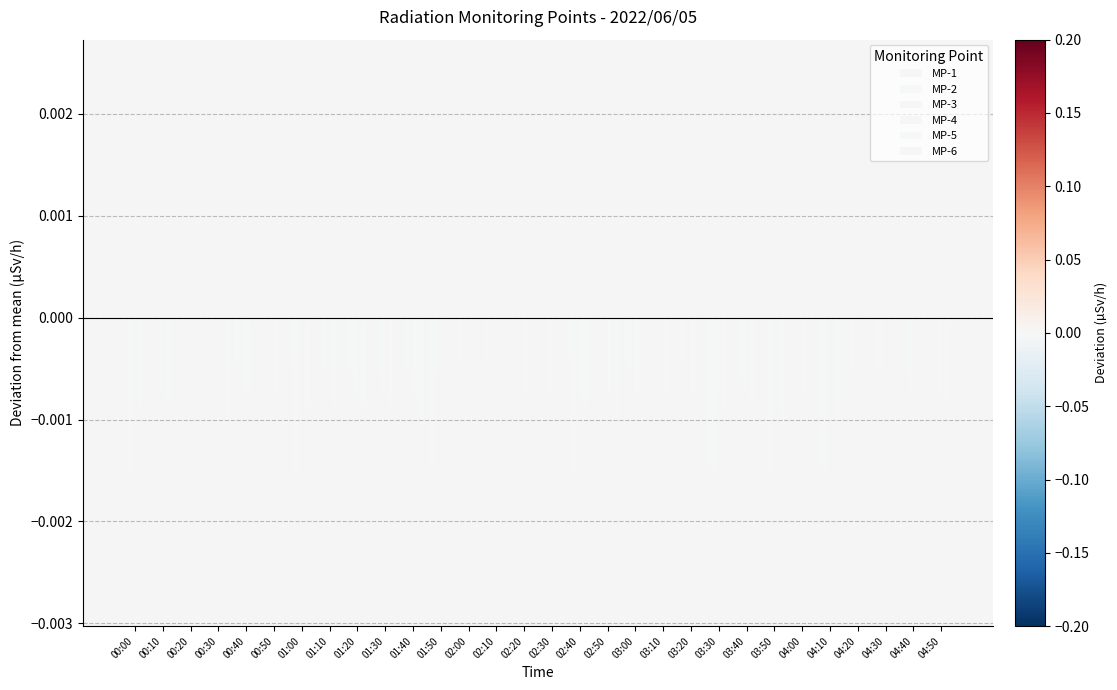

How many series are shown in this chart?

6